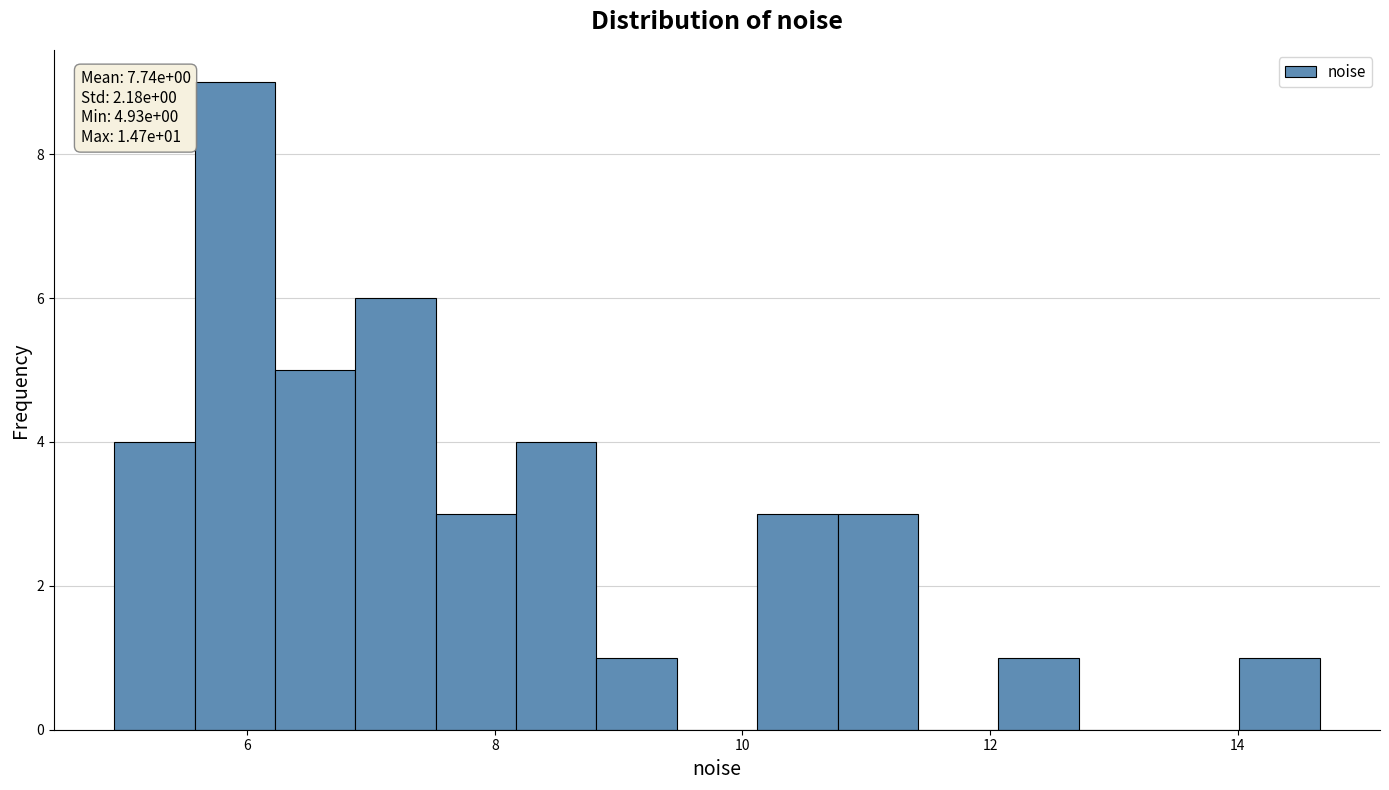

Read against the x-axis, roughly where is the centre of the tallest bar?

6.0